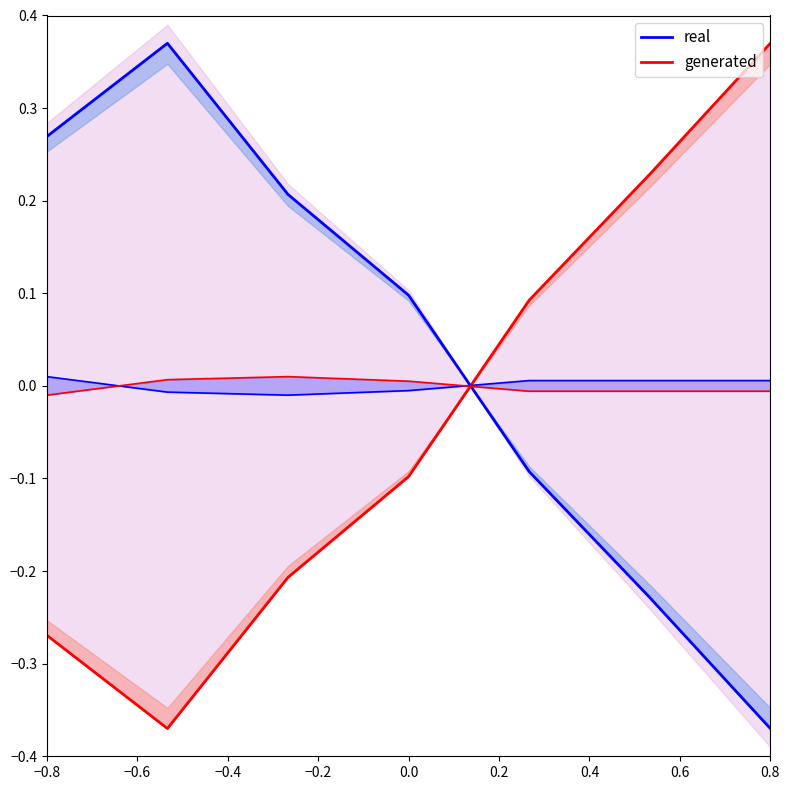

Which series has the largest total across all categories?

real